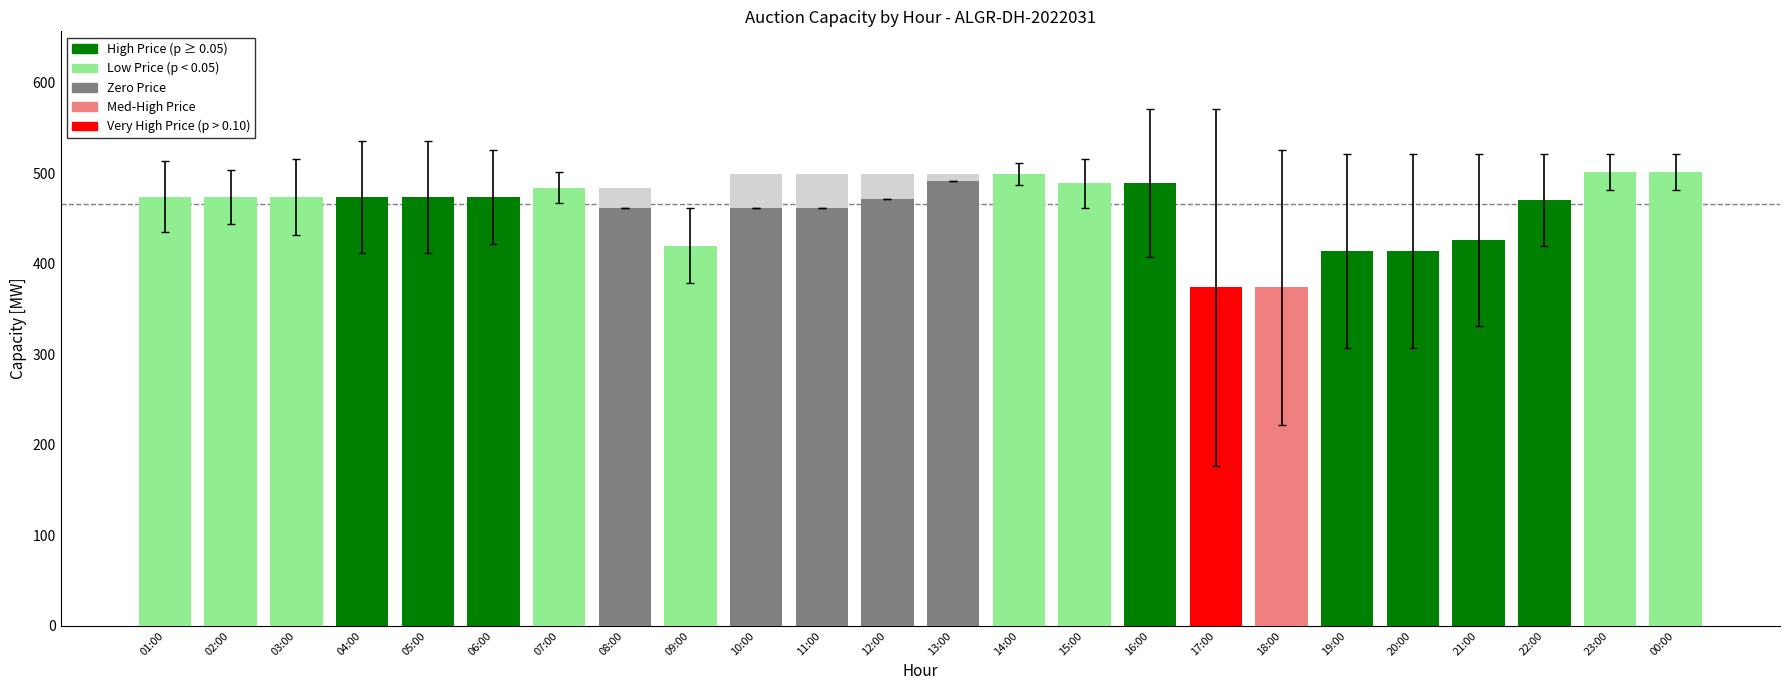

Is it true that Offered Capacity [MW] equals 499 at 14:00?

True